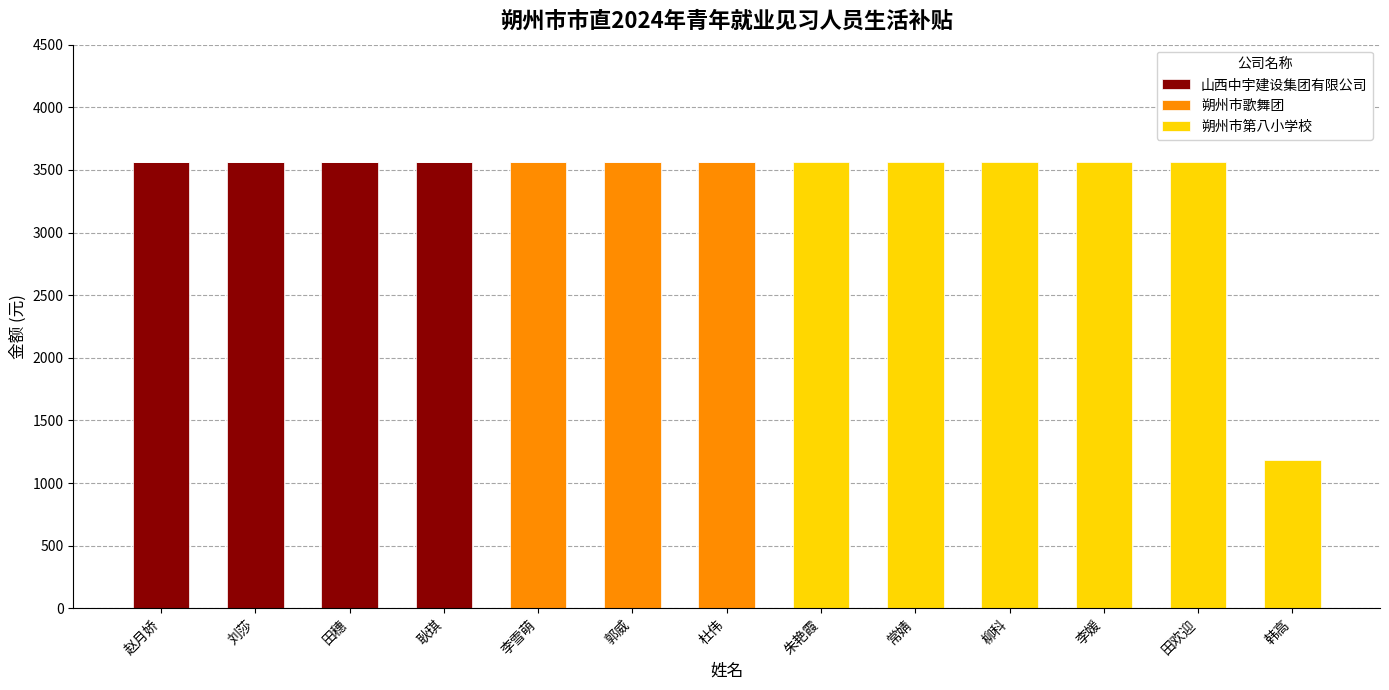

What is the total value across all series at 刘莎?

3564